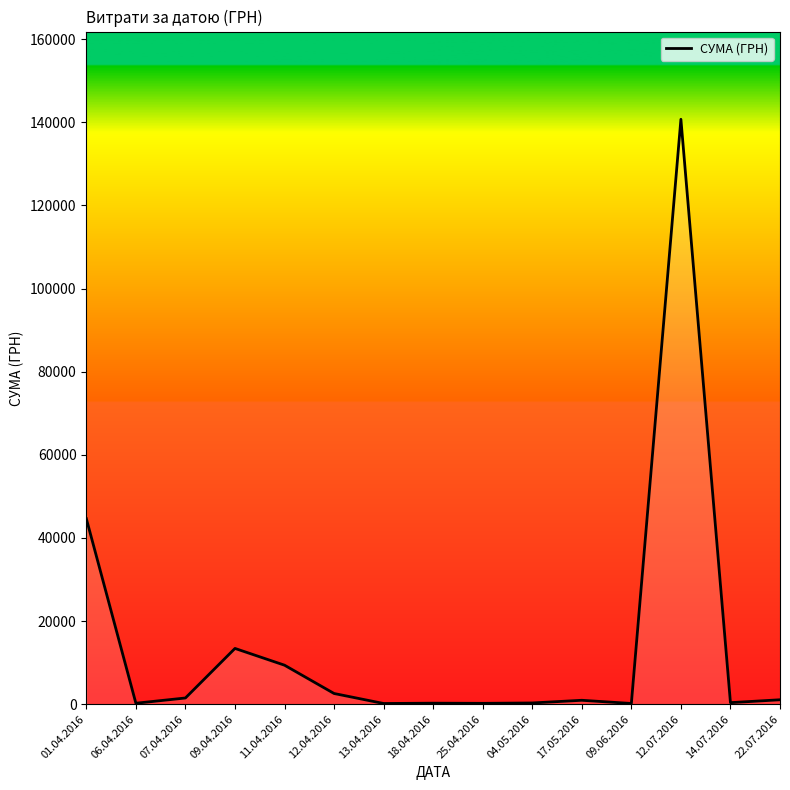

True or false: the data shows 238.2 at 06.04.2016.

True